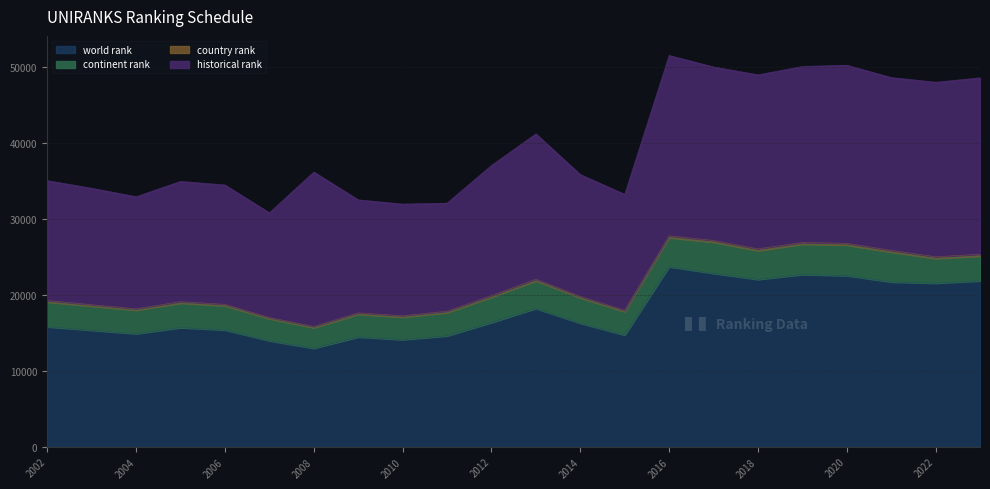

The world rank series shows 21564 at 2022. True or false?

True